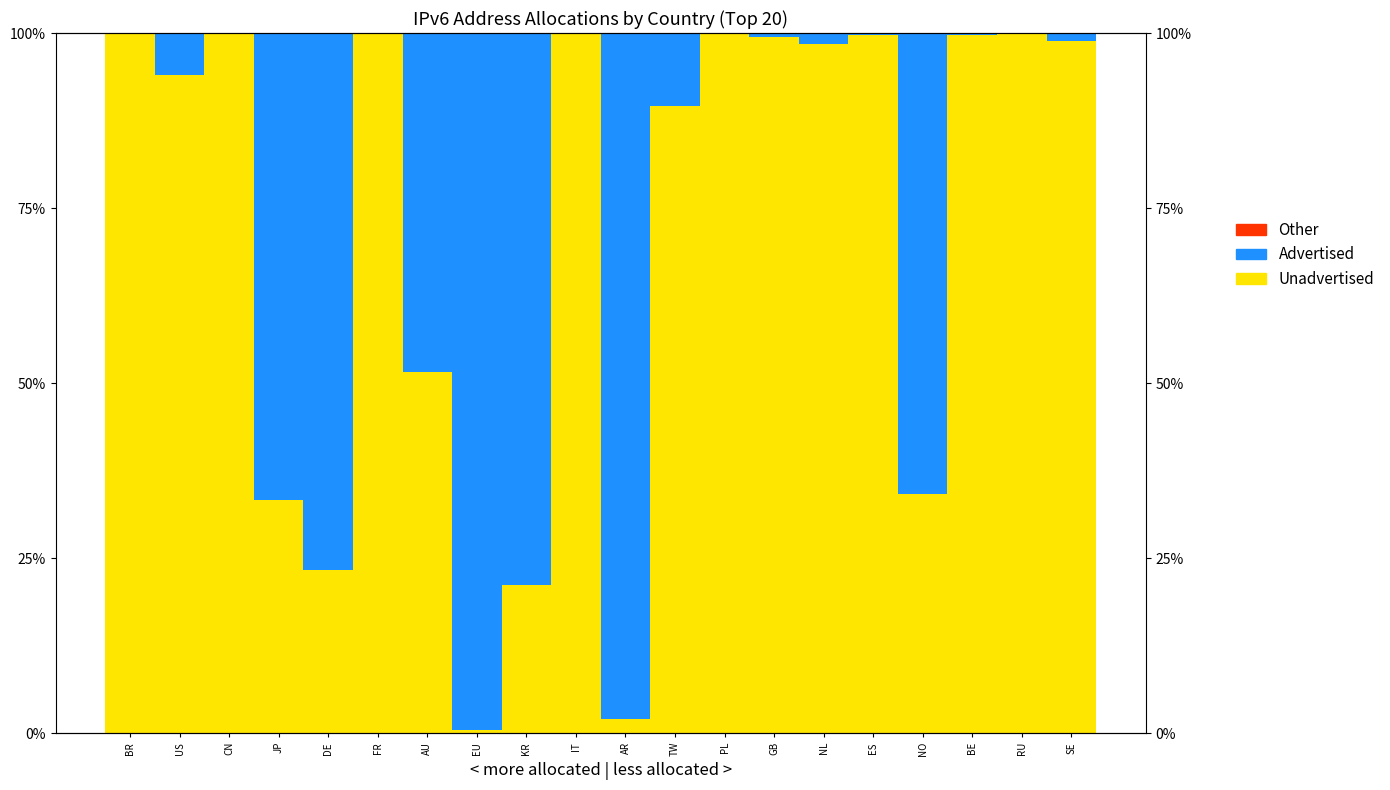

What is the label of the 8th bar from the left?

EU